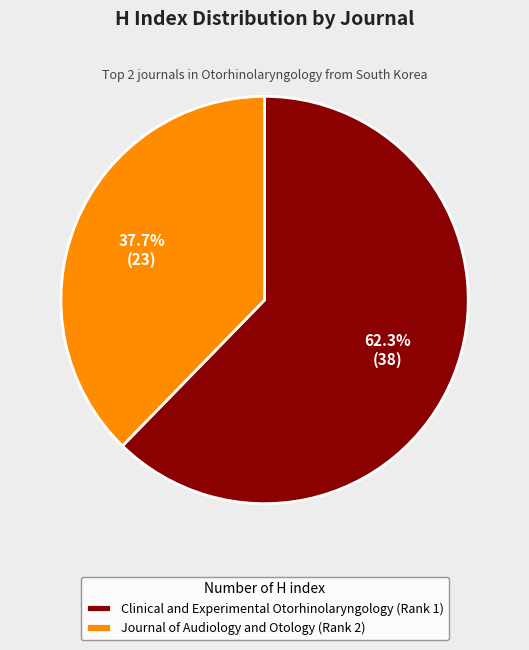

To the nearest percent, what is the difference between the largest and smallest slice percentages?

25%